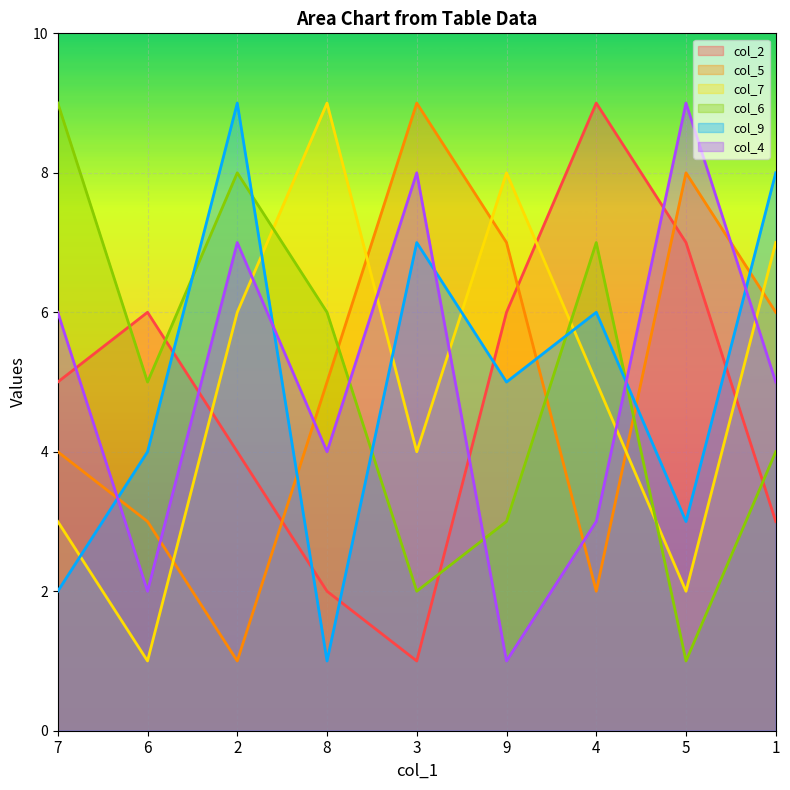

What is the difference between the col_9 values at 2 and 9?

4